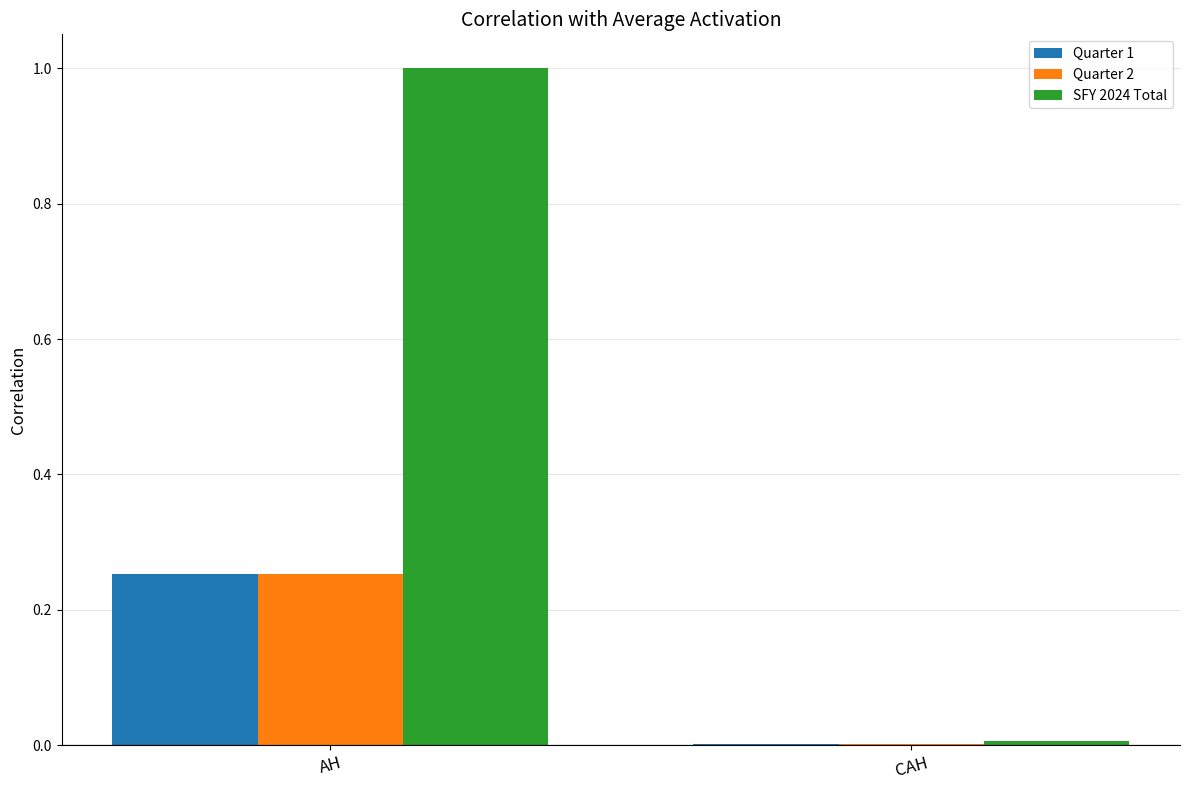

At which label does Quarter 2 reach its peak?

AH